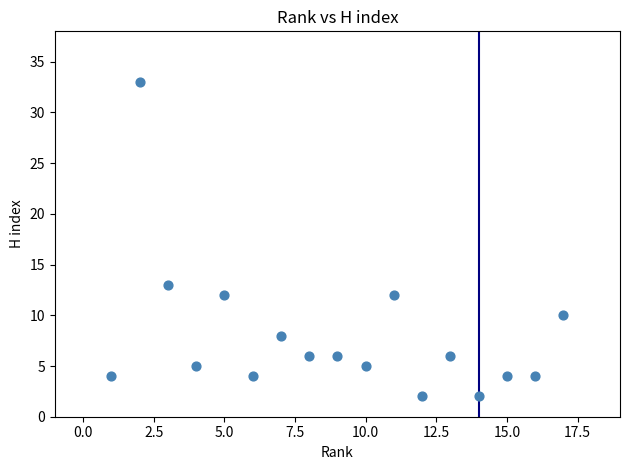

What is the range of Y values (max minus min)?

31